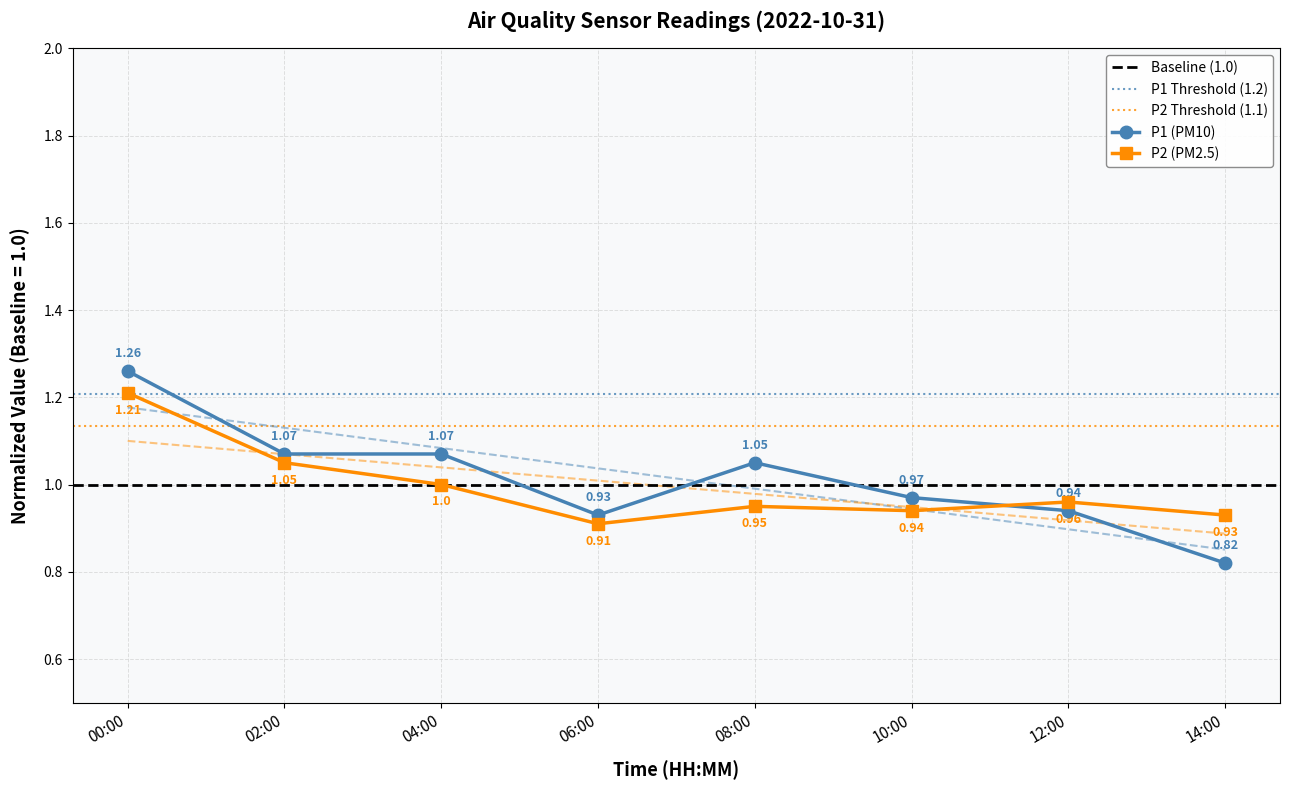

Count the number of categories in the chart.

8